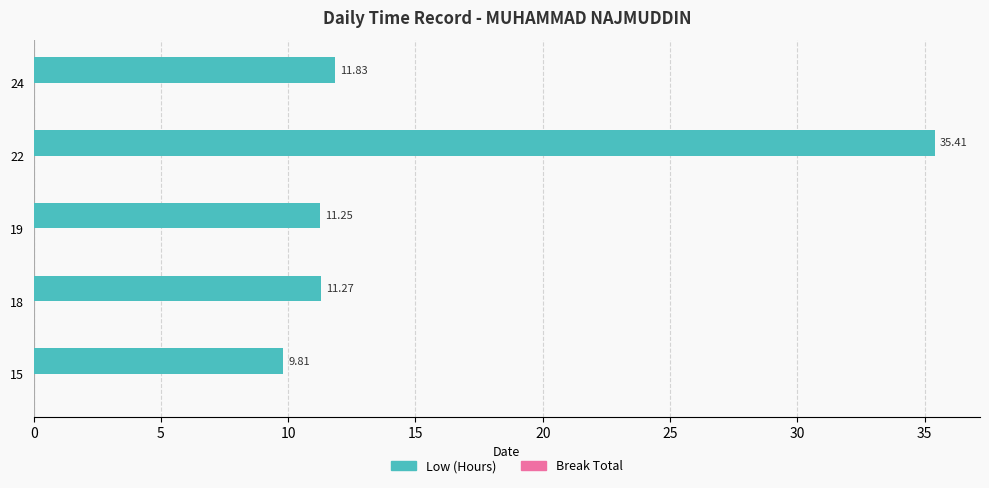

How many series are shown in this chart?

1